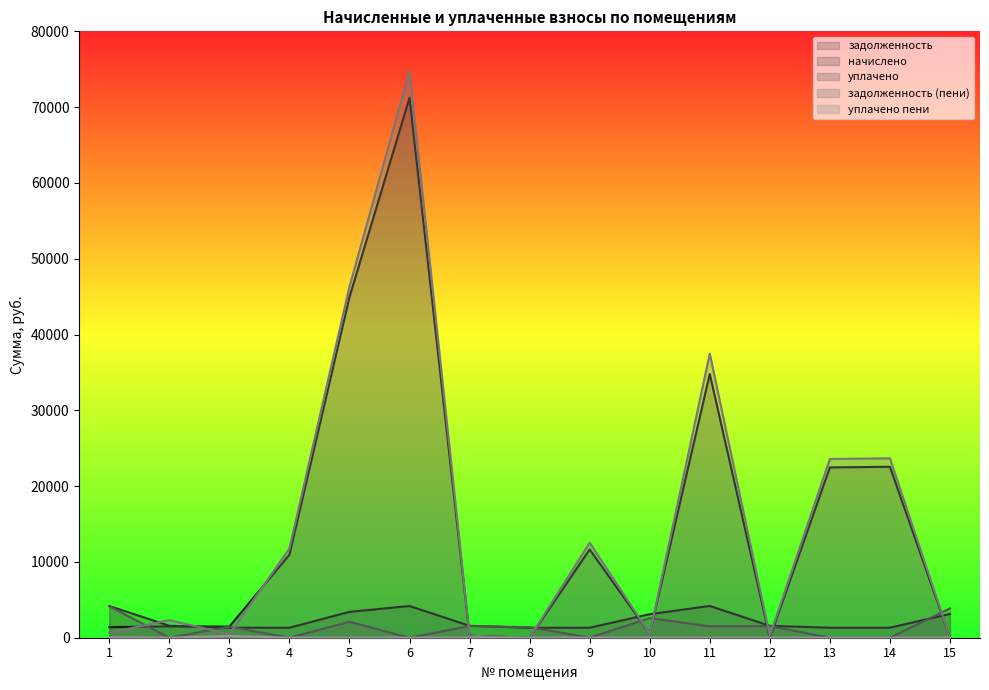

What is the maximum value for начислено?

4188.3